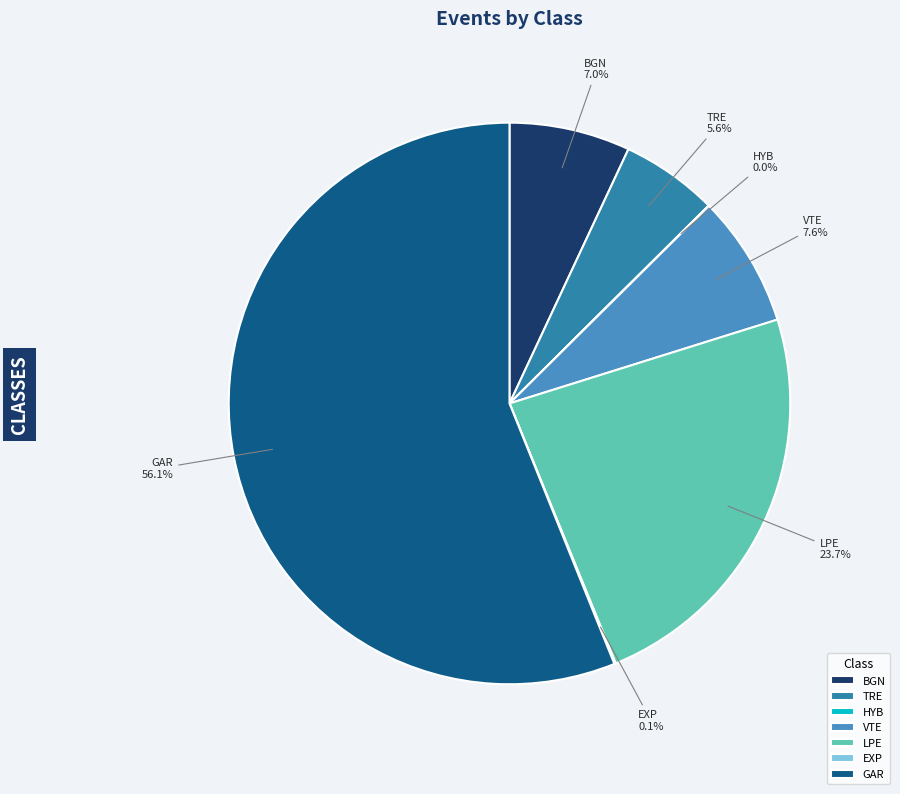

What is the majority slice?

GAR